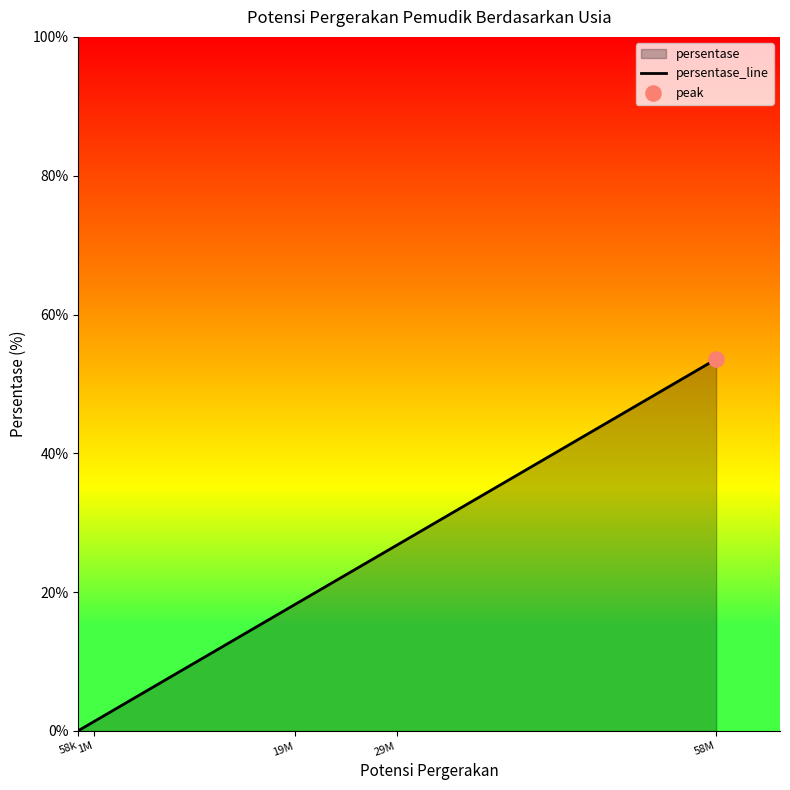

Approximately how many times larger is the value at 1M compared to 19M?

0.1